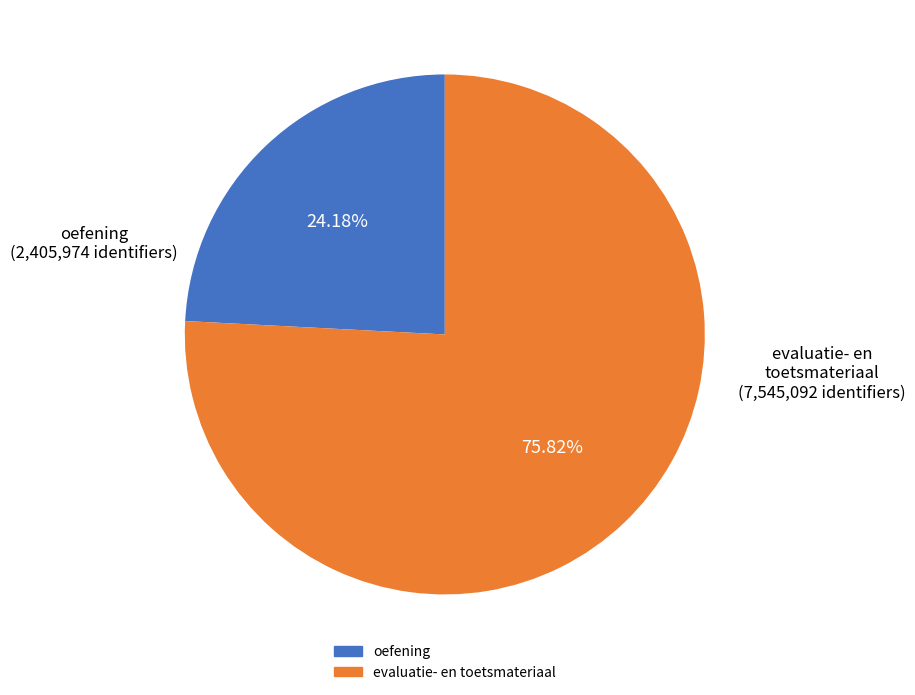

Is there a majority slice in this chart?

Yes